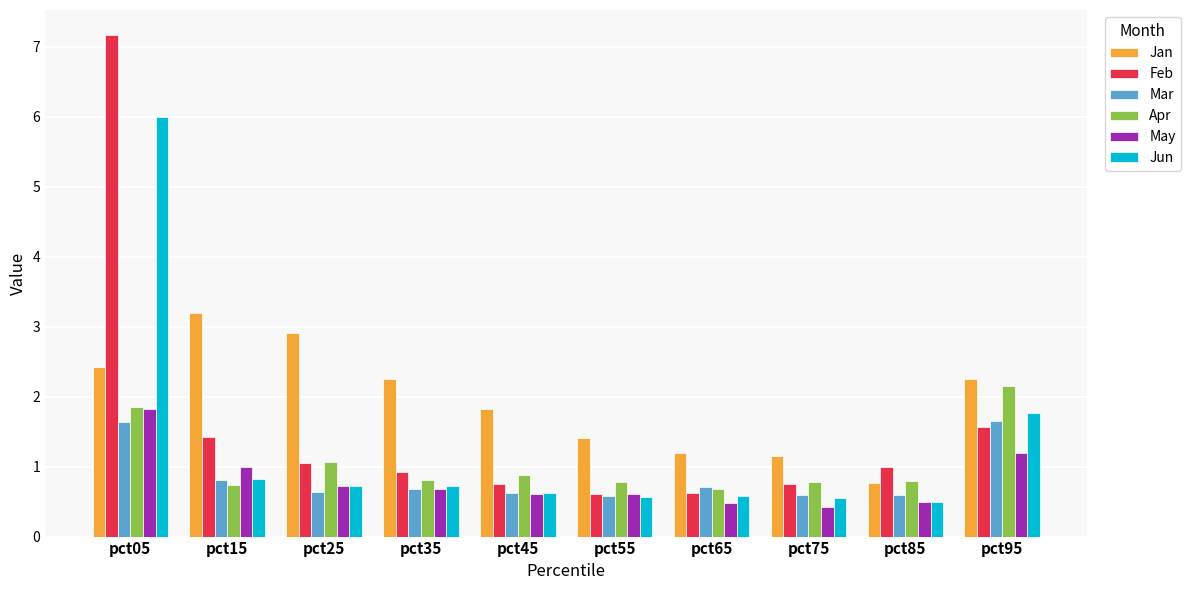

What is the sum of the Jun values at pct75 and pct85?

1.0